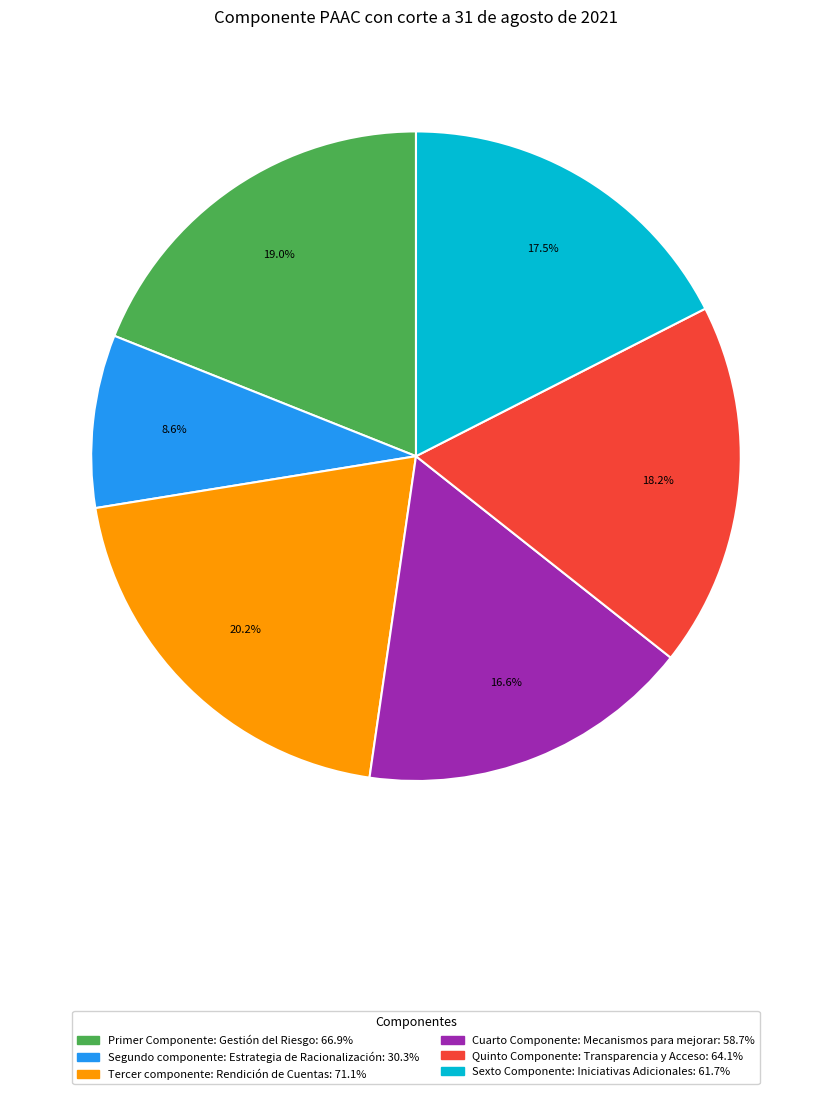

Is the sum of Segundo componente: Estrategia de Racionalización and Cuarto Componente: Mecanismos para mejorar greater than half?

No